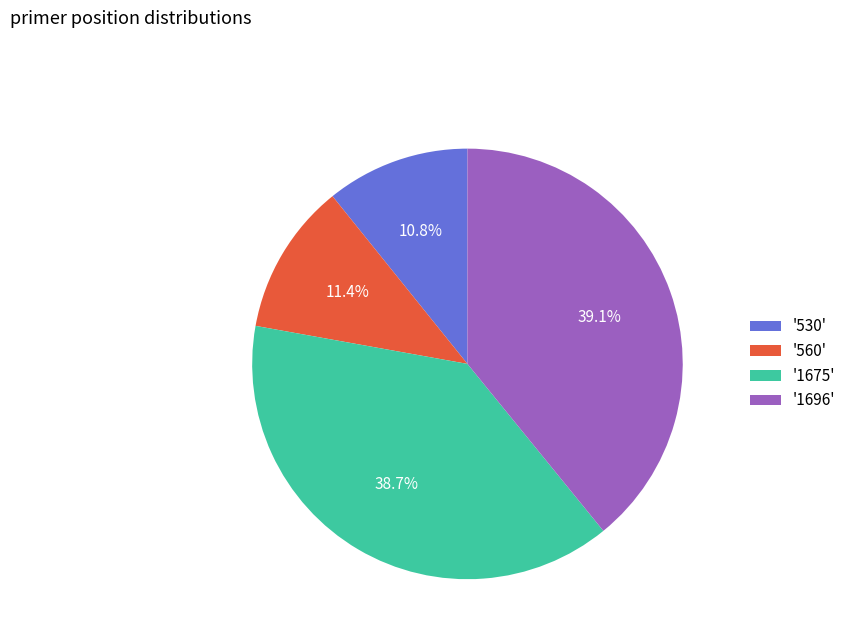

Does any single category account for the majority?

No